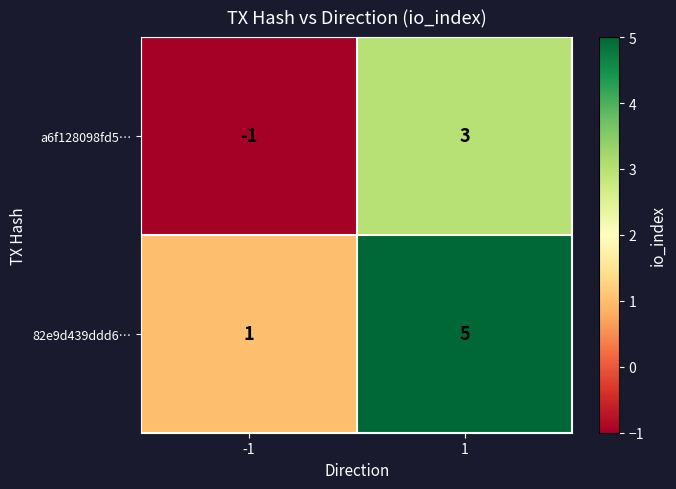

Is the value of a6f128098fd5… at 1 greater than the value of 82e9d439ddd6… at -1?

Yes